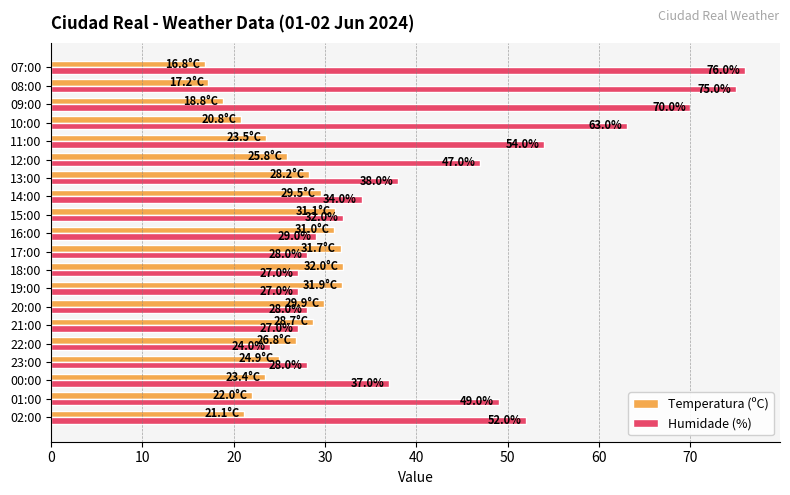

Is the value of Temperatura (ºC) at 19:00 greater than the value of Humidade (%) at 13:00?

No